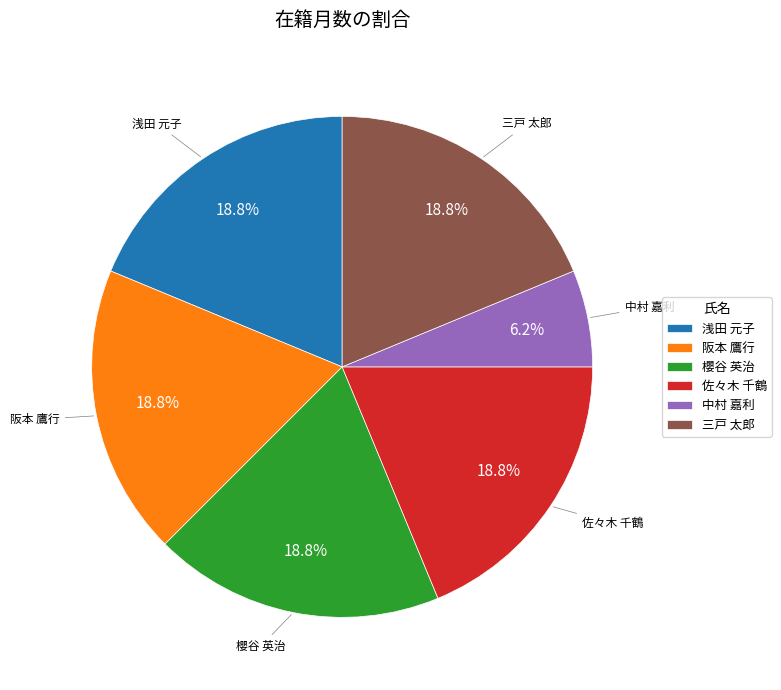

Does any single category account for the majority?

No